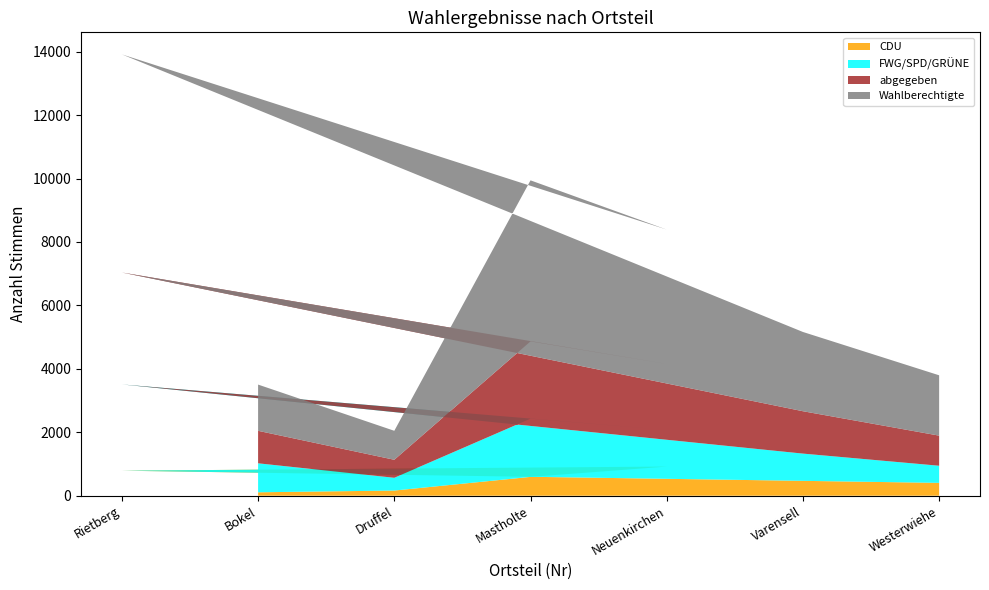

Reading left to right, list all the values displayed in this chart.

Wahlberechtigte: 1458	914	5078	4236	6877	2499	1903
abgegeben: 1024	568	2437	2080	3529	1336	949
CDU: 108	163	594	919	789	469	405
FWG/SPD/GRÜNE: 914	402	1835	1156	2720	859	540